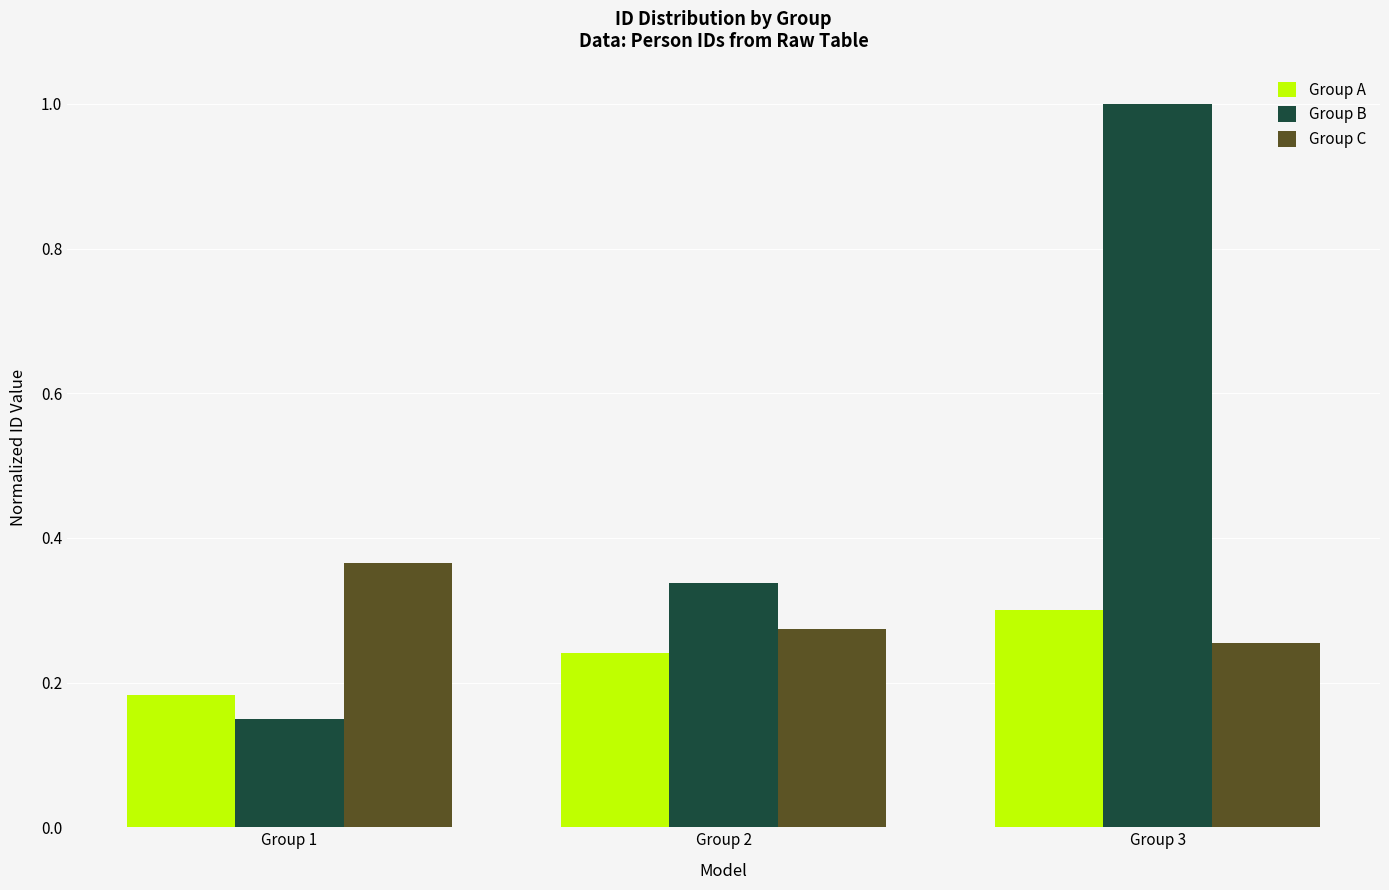

Count the Group B values in the range 0 to 1.

3